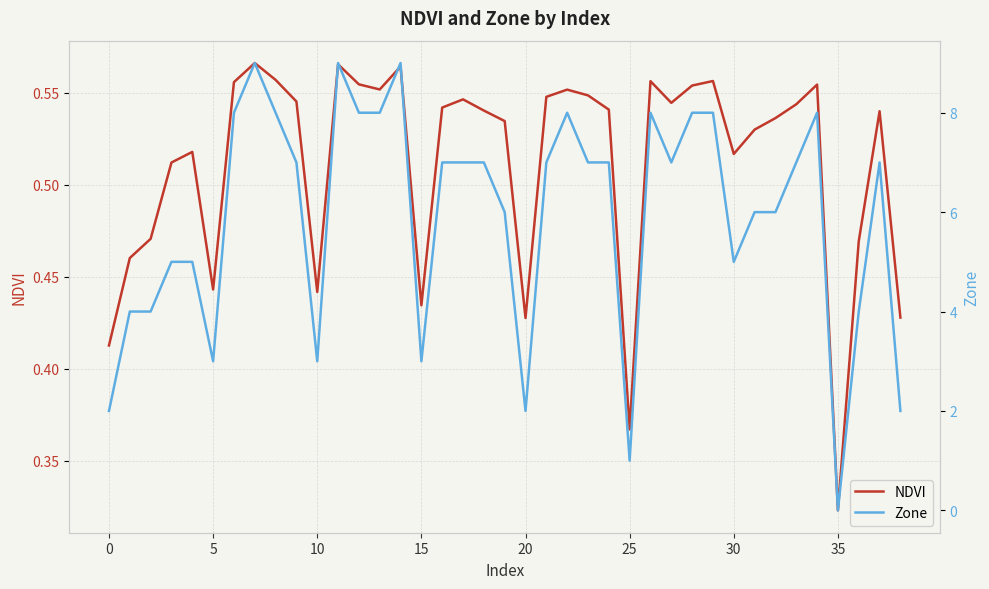

Where is NDVI nearest to the value 0?

35